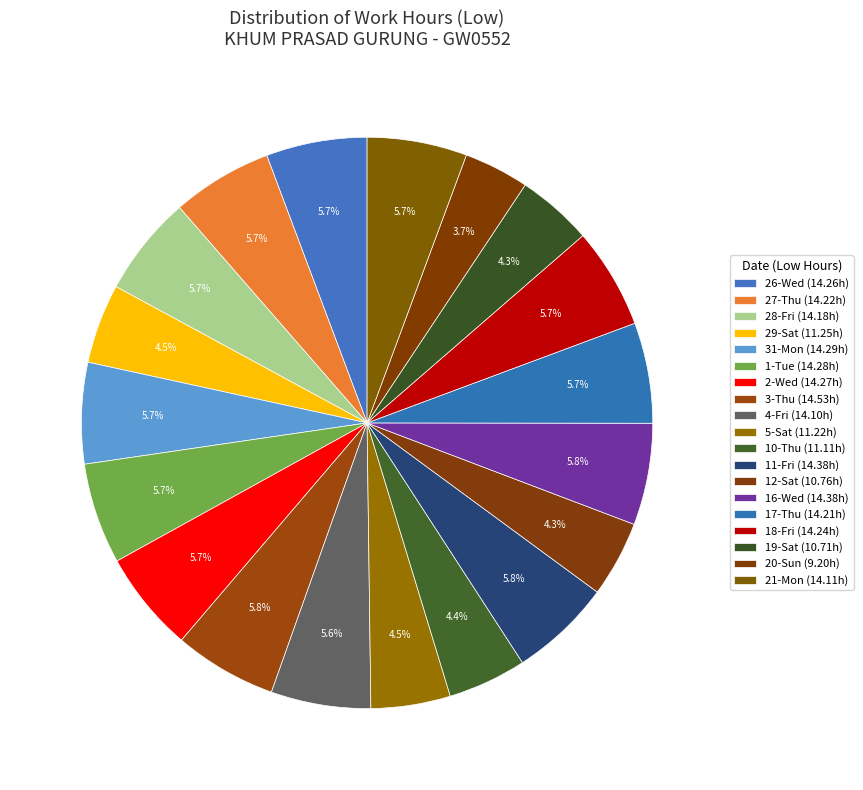

What is the largest slice in the pie chart?

3-Thu